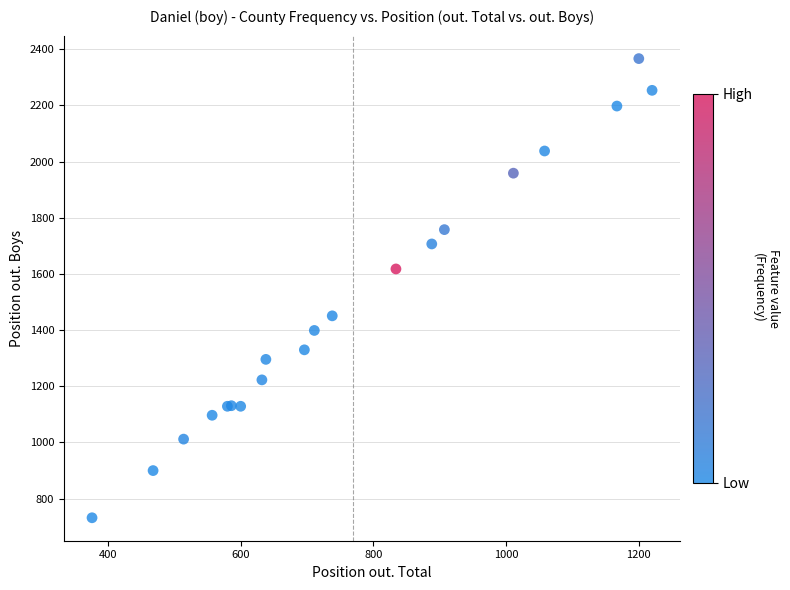

What Y value in the scatter plot is closest to 1549?

1618